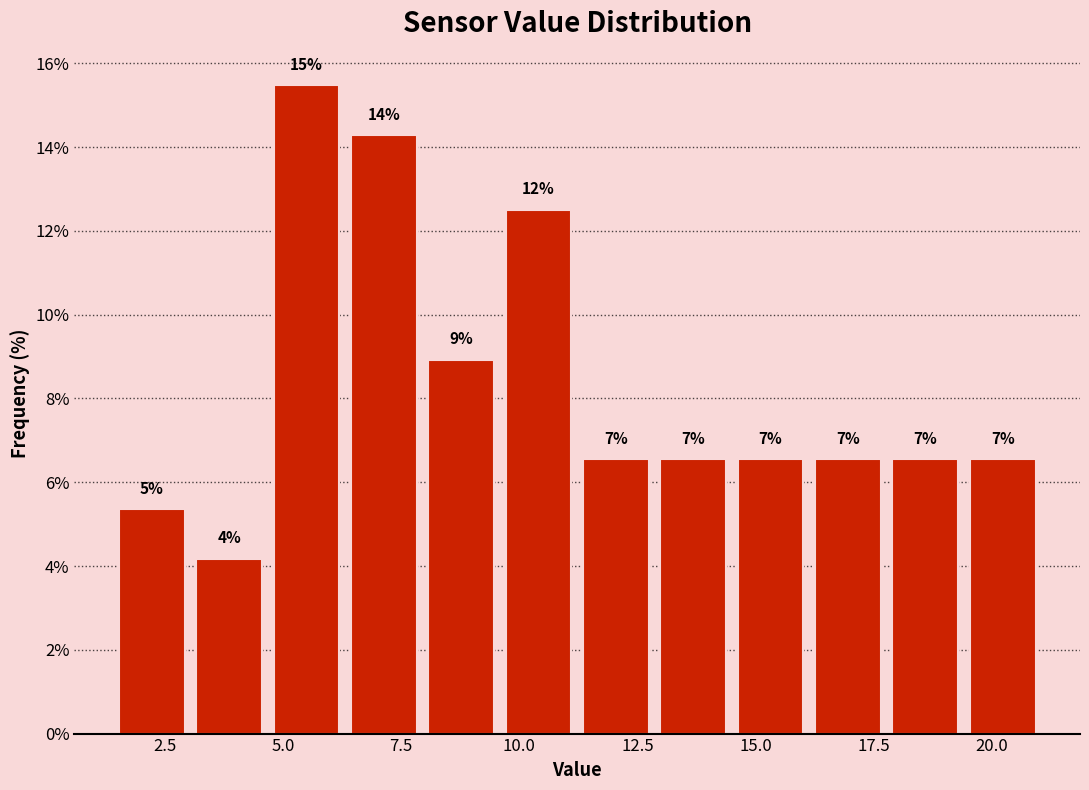

Around what value on the x-axis is the tallest bar? Give the approximate position of its centre, as read against the axis.

5.5